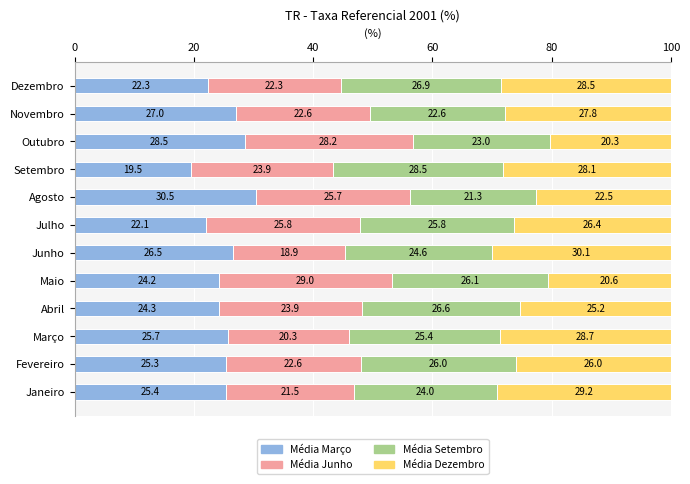

What is the minimum value for Média Março?

19.5